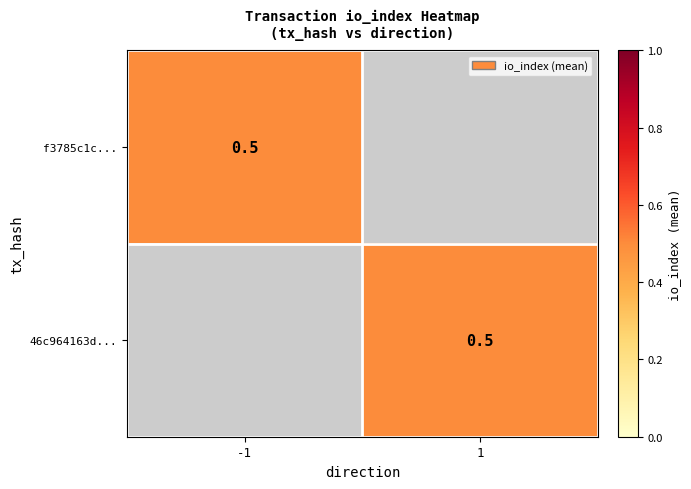

Rank the series by their maximum value, from highest to lowest.

f3785c1c..., 46c964163d...